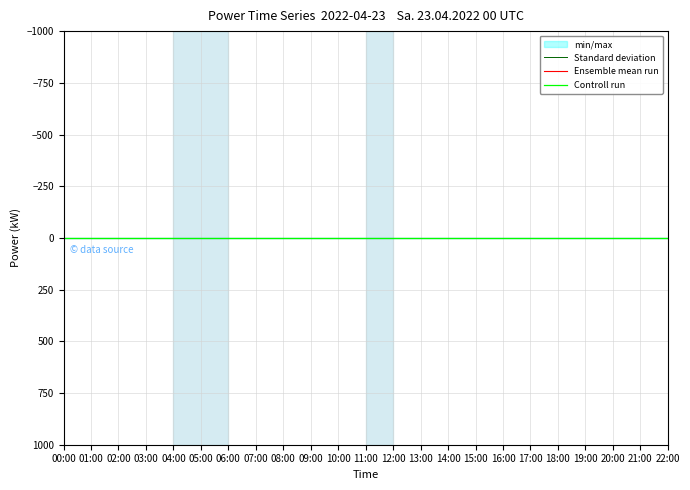

True or false: Standard deviation and Ensemble mean run cross at least once.

False